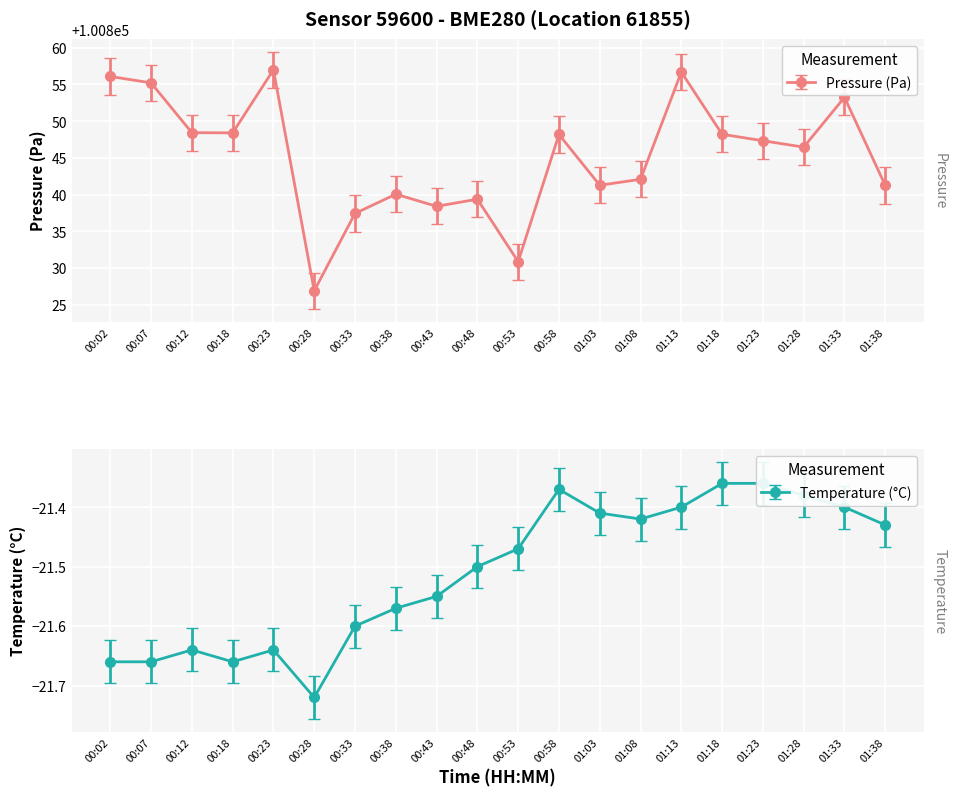

What is the greatest value displayed?

100857.0